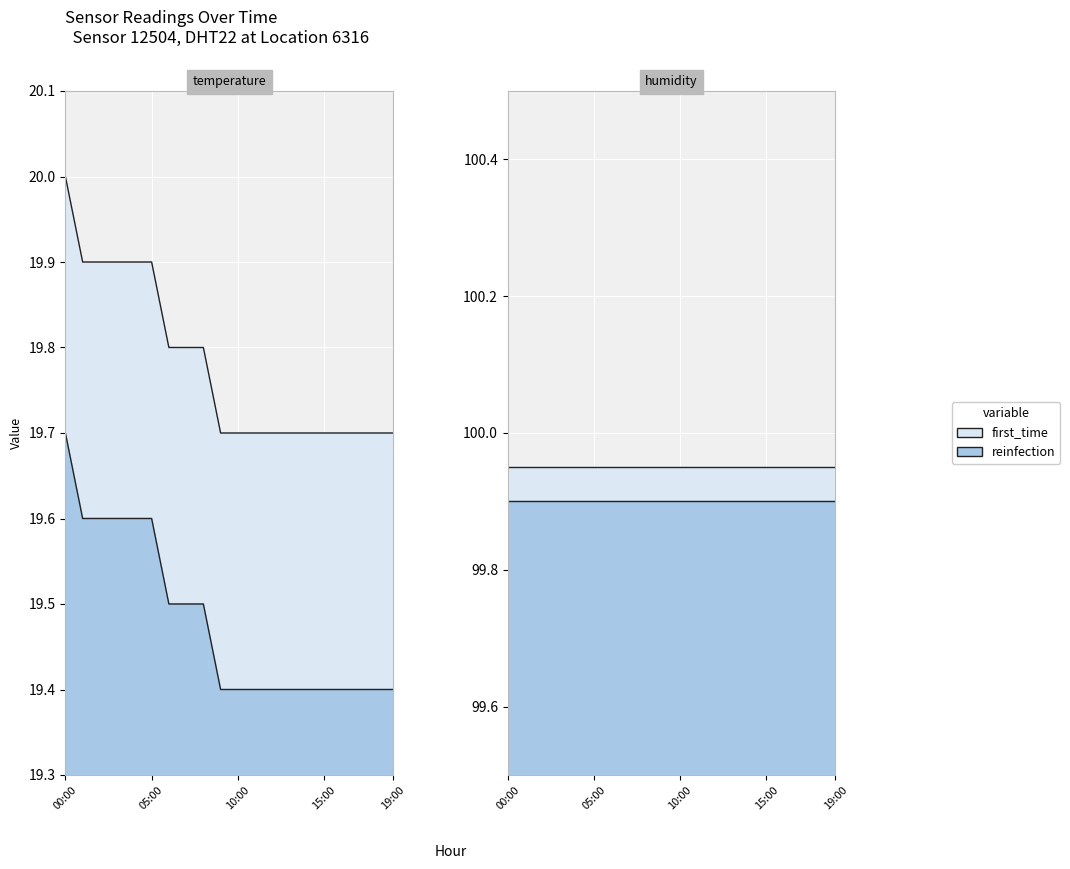

True or false: there are more than 1 points higher than both neighbors.

False